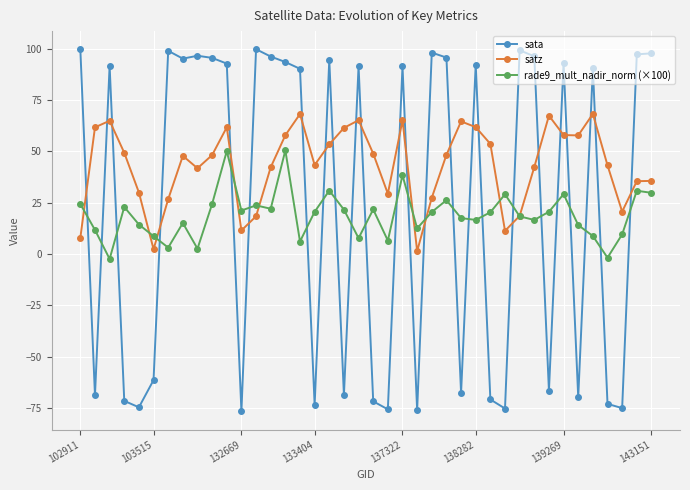

In satz, how many points are lower than both neighbors (excluding endpoints)?

9